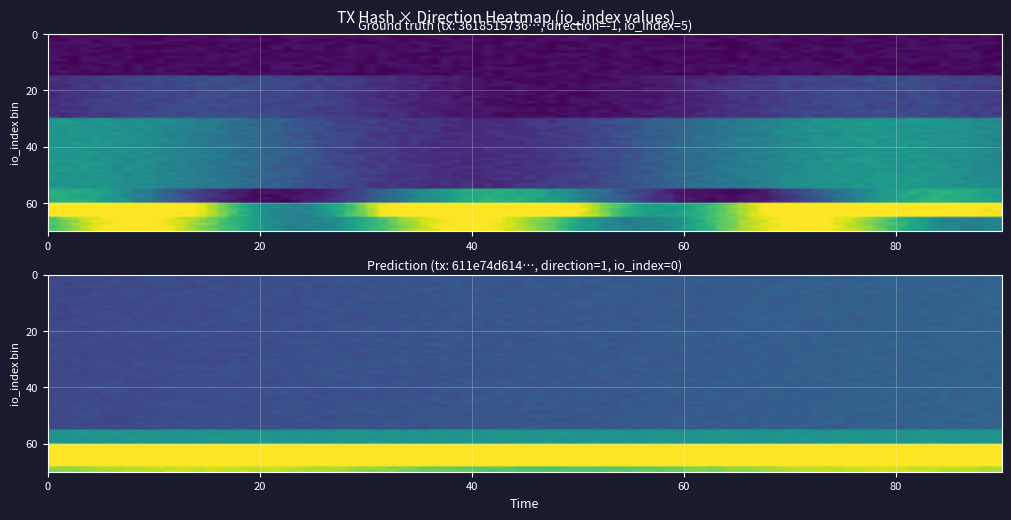

The value of 3618515736e9f79ddf6762fd7d0a197b29f077e at 1 is 0. True or false?

True